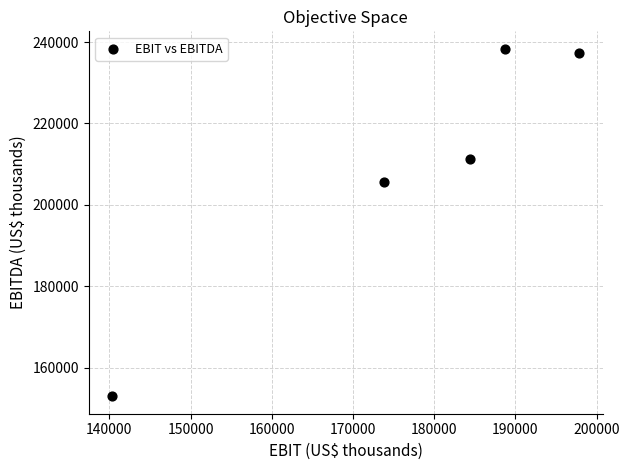

What Y value in the scatter plot is closest to 195661?

205620